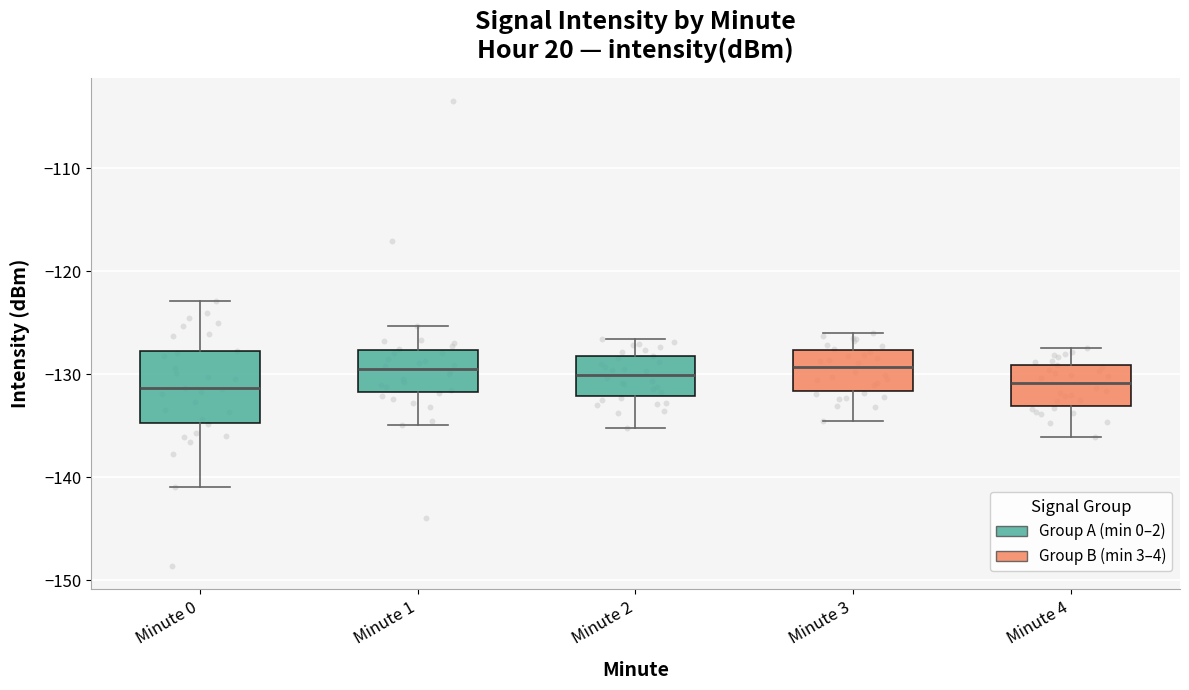

Which box is the tallest, from its lower edge to its upper edge?

Minute 0